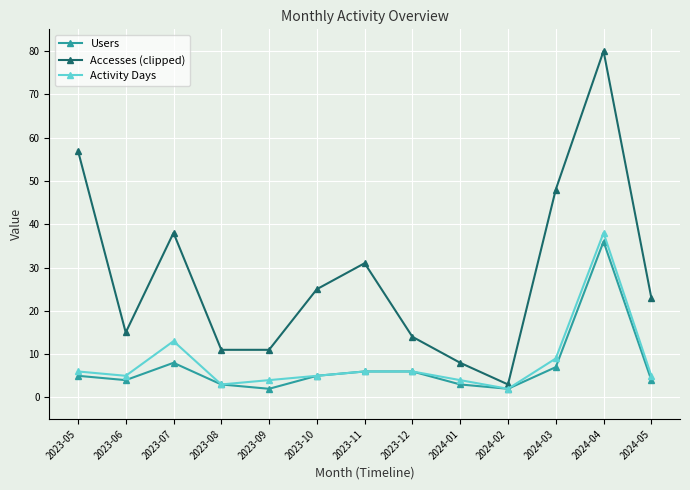

List the series in order of their peak value, lowest first.

Users, Activity Days, Accesses (clipped)